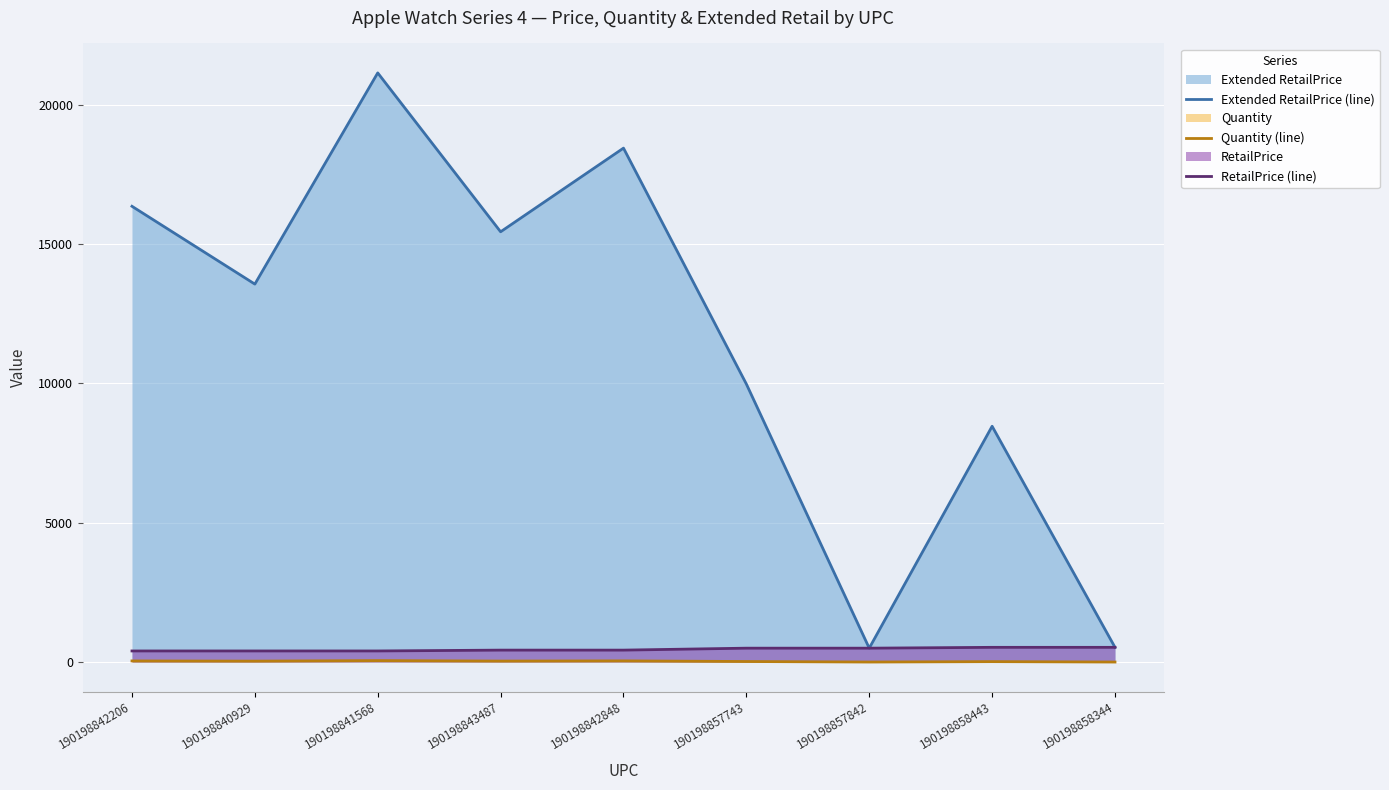

How many categories are shown in the chart?

9